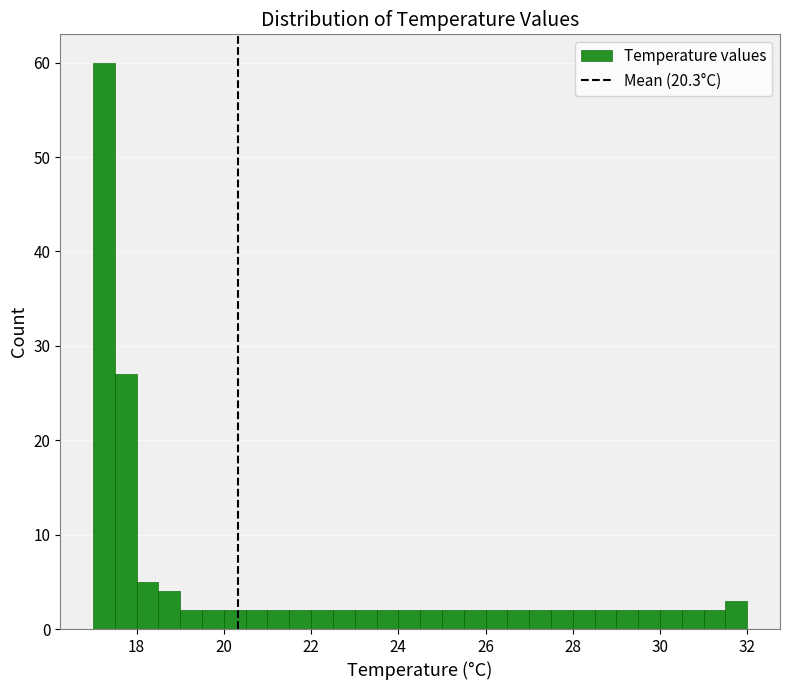

Read against the x-axis, roughly where is the centre of the tallest bar?

17.2